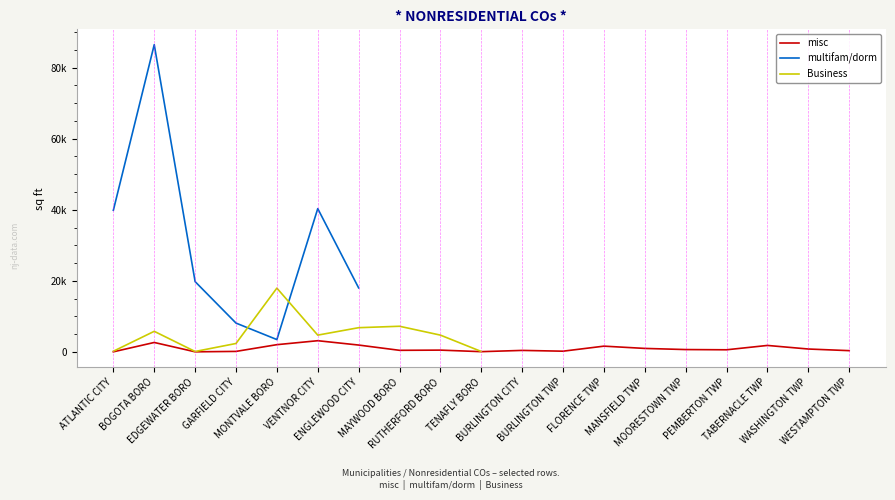

How many values in Business are above zero?

10